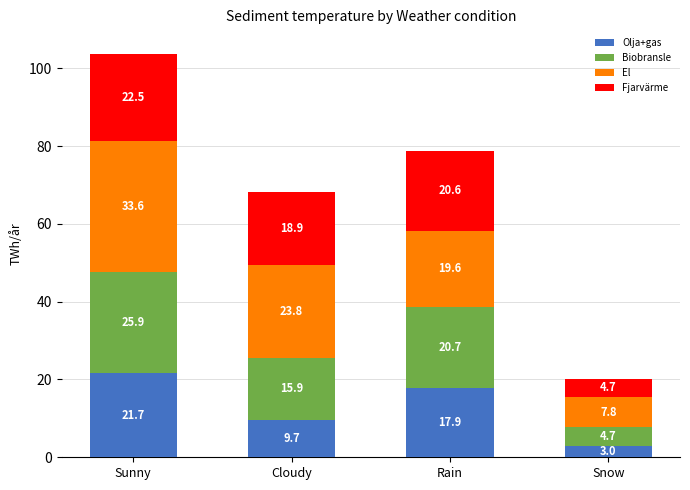

What is the minimum value for Olja+gas?

3.0